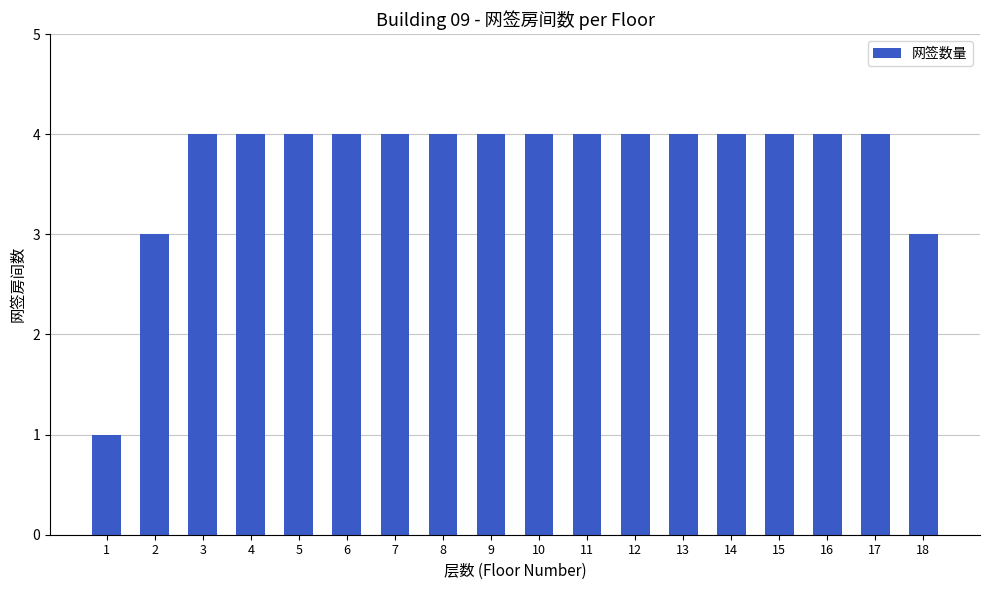

Count the values in the range 4 to 5.

15